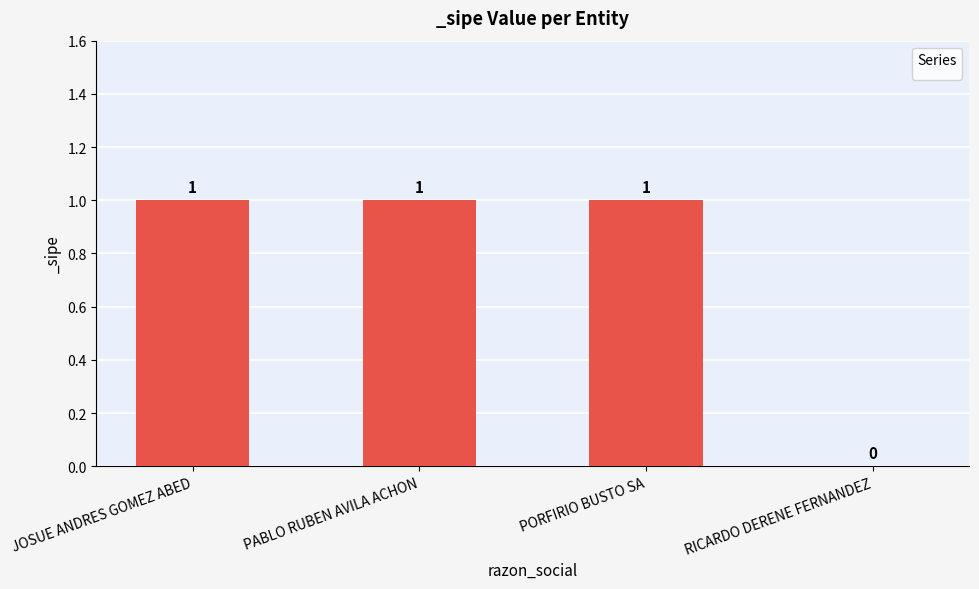

Between PABLO RUBEN AVILA ACHON and RICARDO DERENE FERNANDEZ, which is larger?

PABLO RUBEN AVILA ACHON